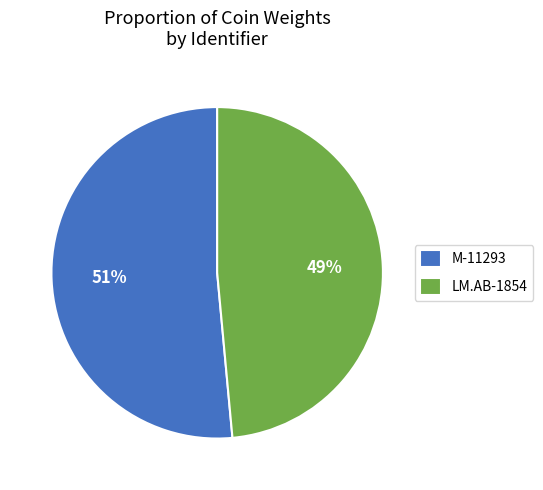

Is it true that M-11293 is 51% of the pie?

True